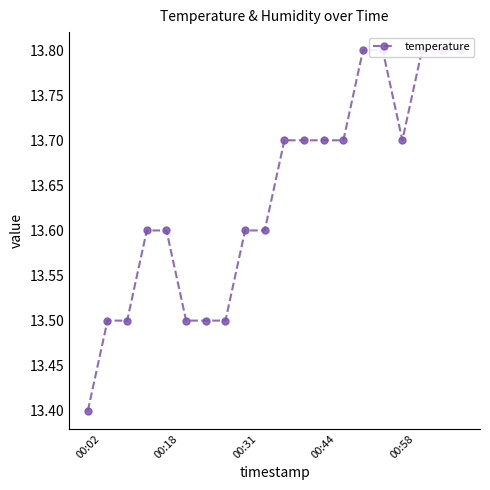

Between 13 and 10, which is larger?

13